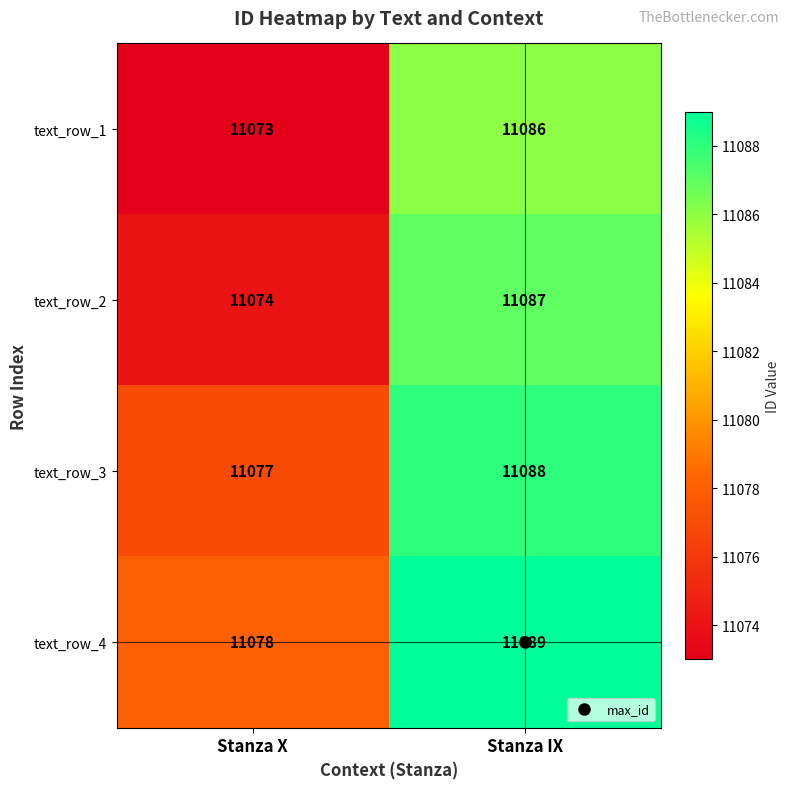

Rank the categories by text_row_1 value from lowest to highest.

Stanza X, Stanza IX